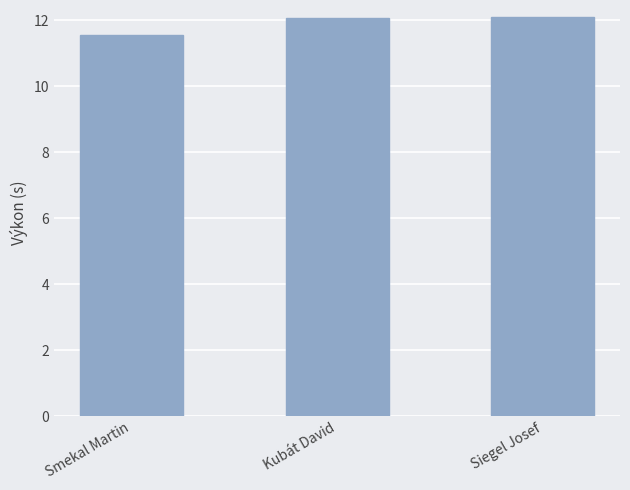

How many data points are less than 12?

1